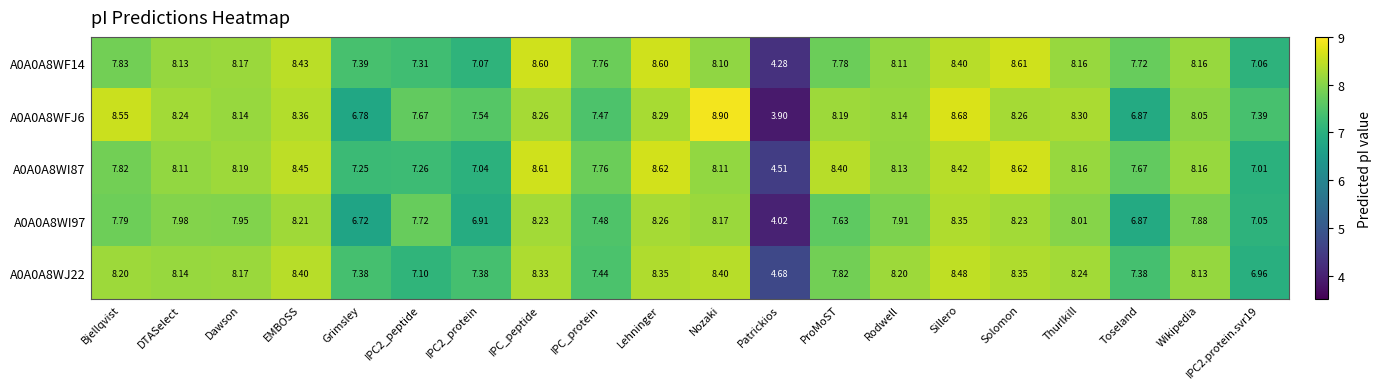

What is the total value across all series at EMBOSS?

41.9